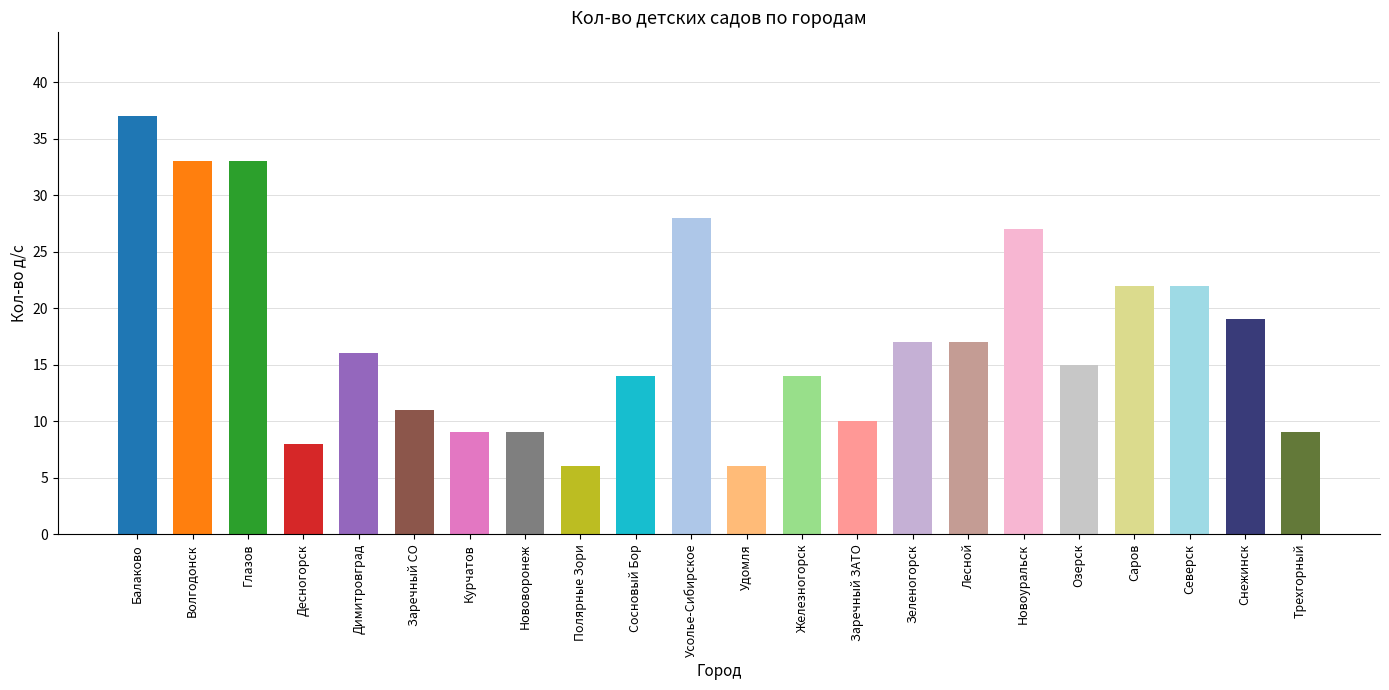

What is the maximum value shown in the chart?

37